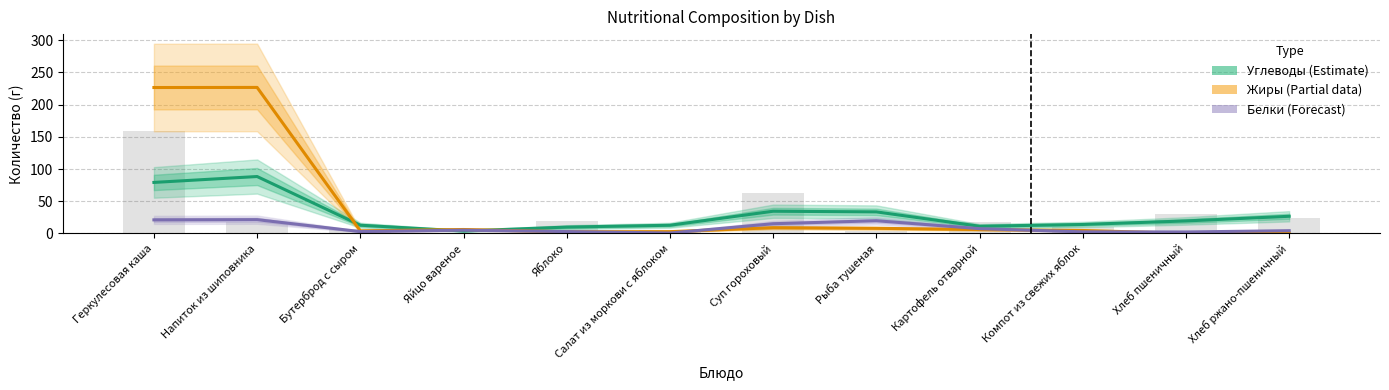

Rank the series by their average value, from highest to lowest.

Жиры (Partial), Углеводы (Estimate), Белки (Forecast)